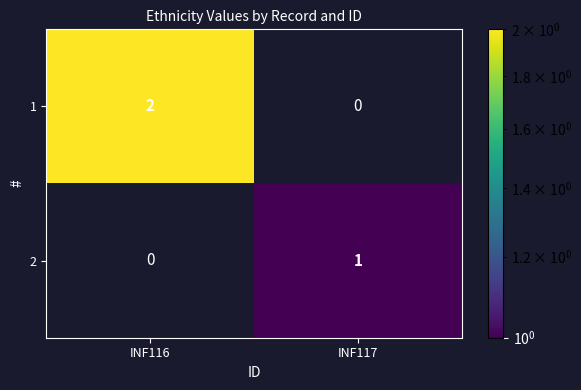

What is the minimum value shown in the chart?

1.0